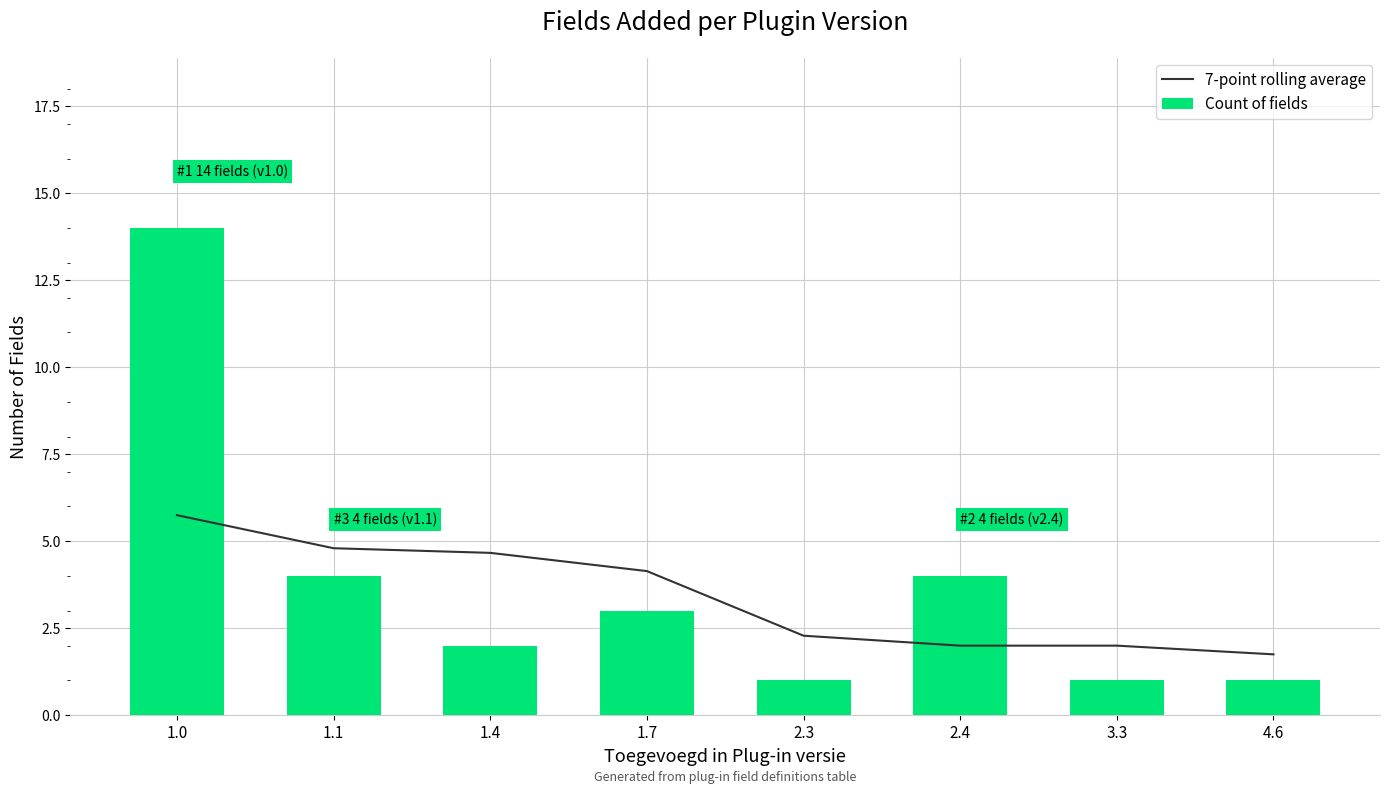

Is it true that Count of fields equals 14.0 at 1.0?

True